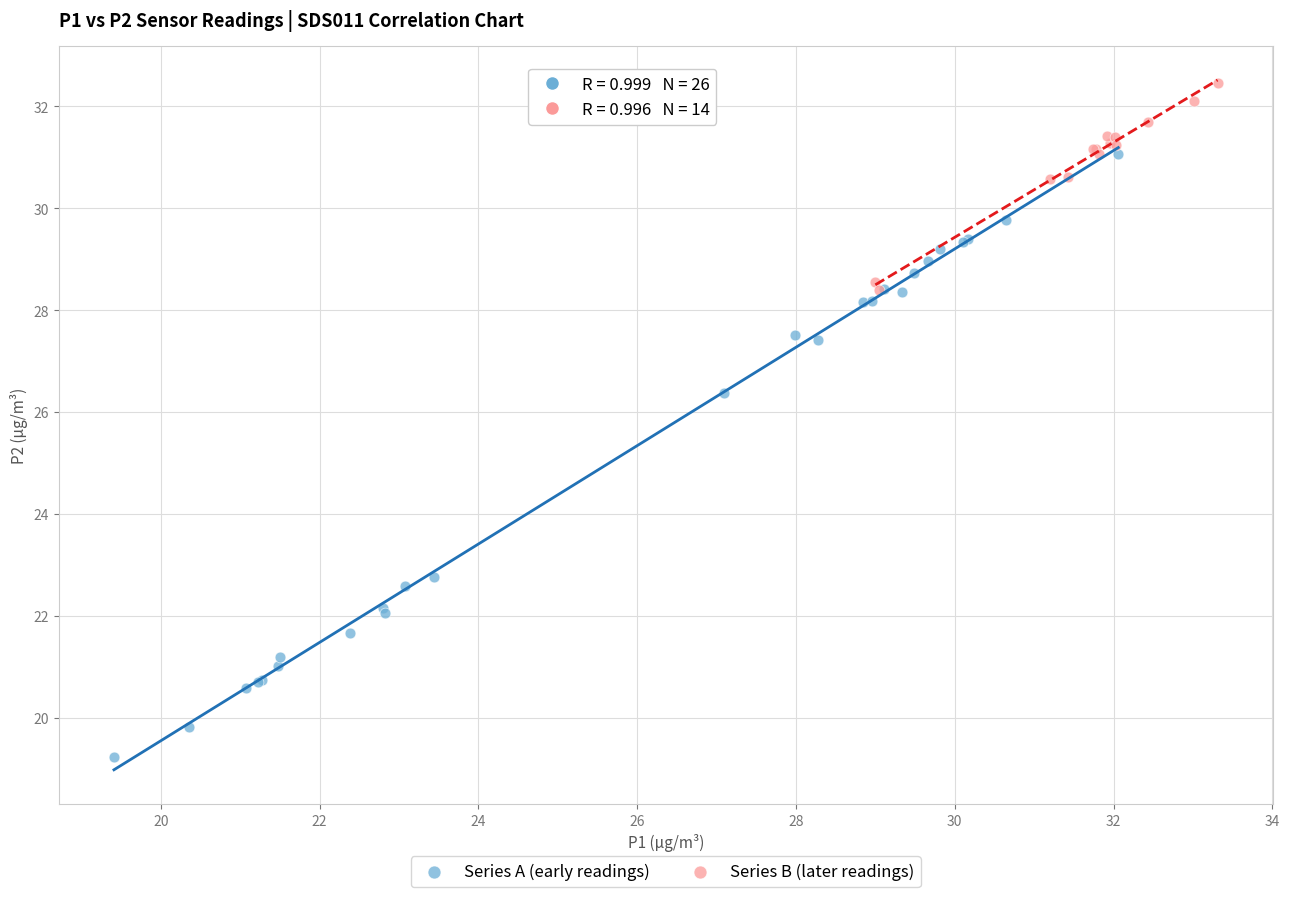

Which series contains the highest Y value?

Series B (later readings)